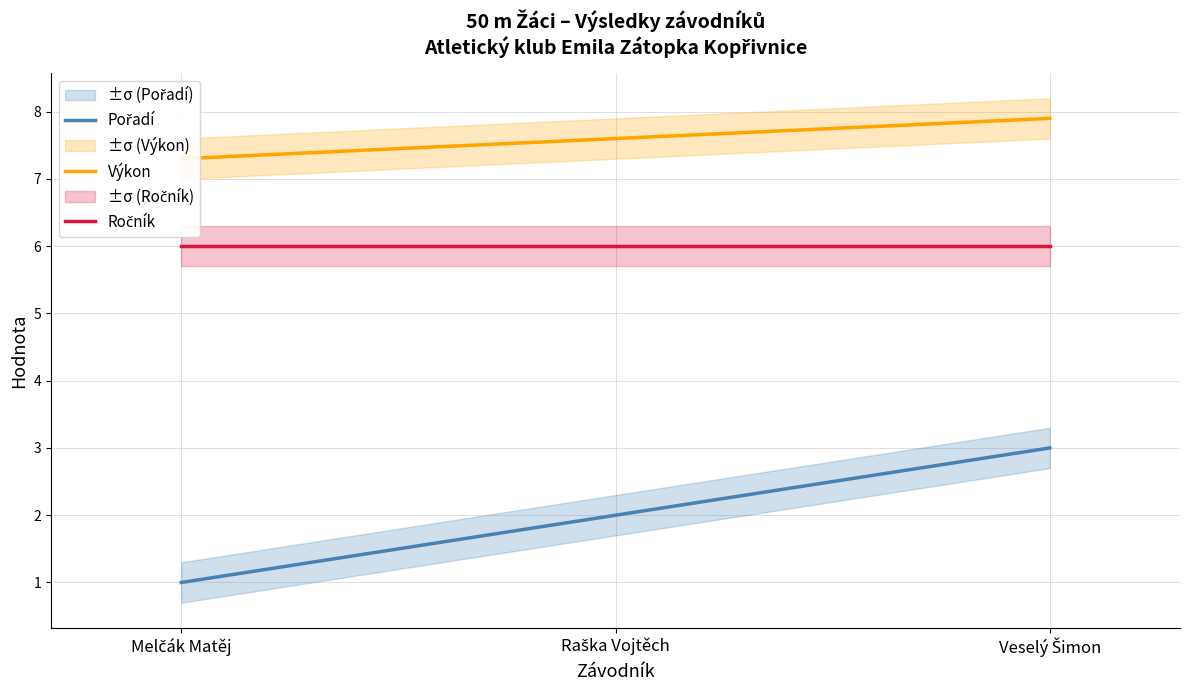

At which category does the chart reach its minimum across all series?

Melčák Matěj